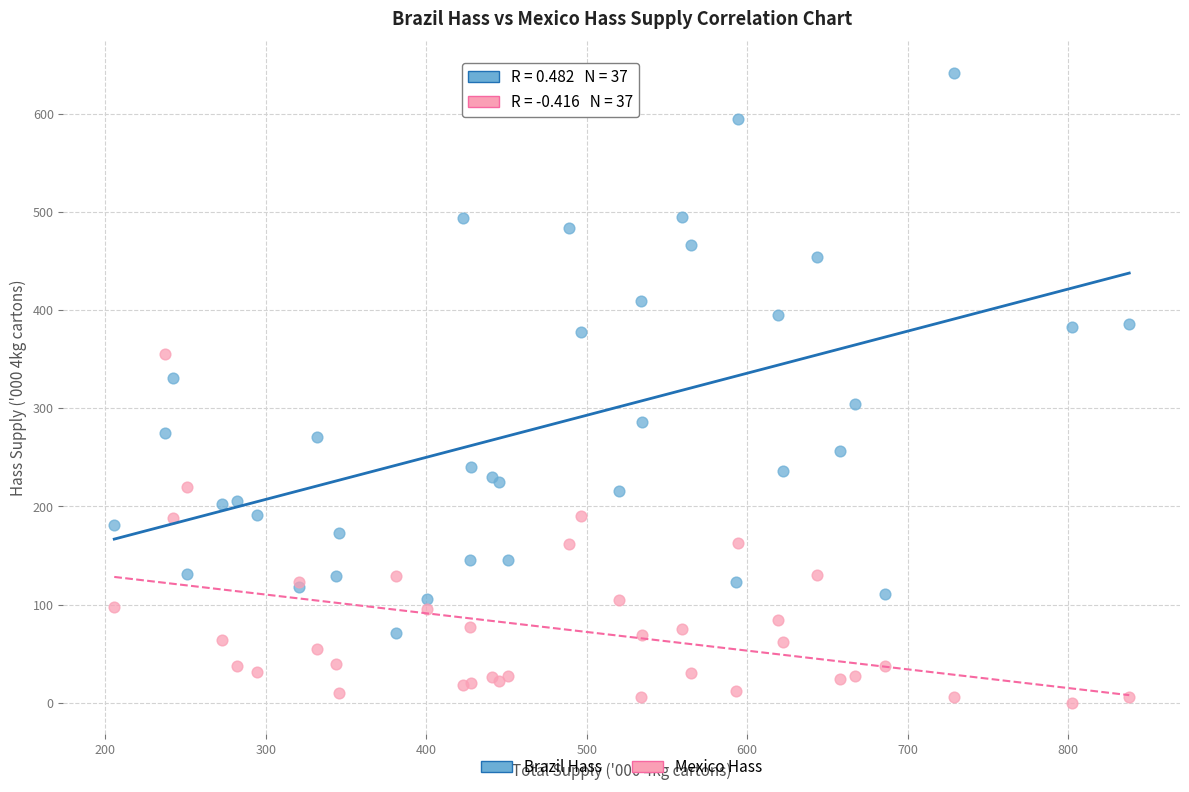

Which series reaches the maximum Y coordinate?

Brazil Hass